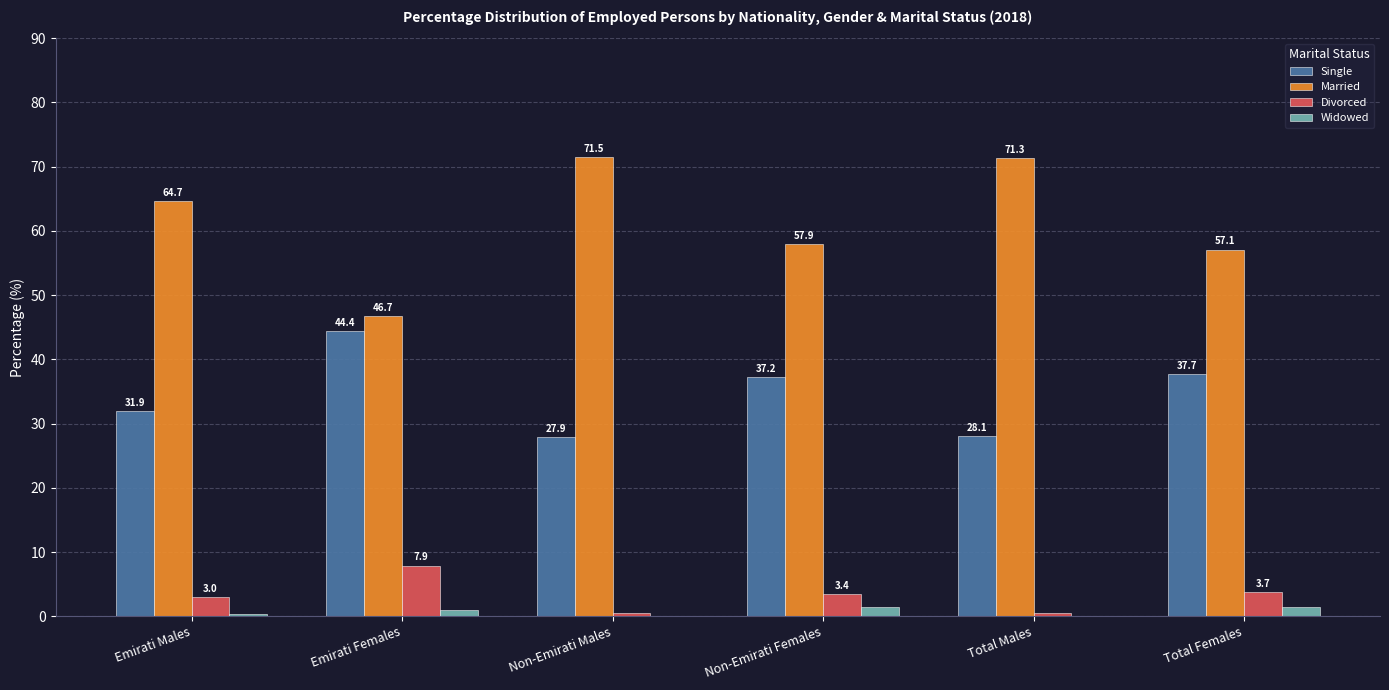

Which series has the largest total across all categories?

Married